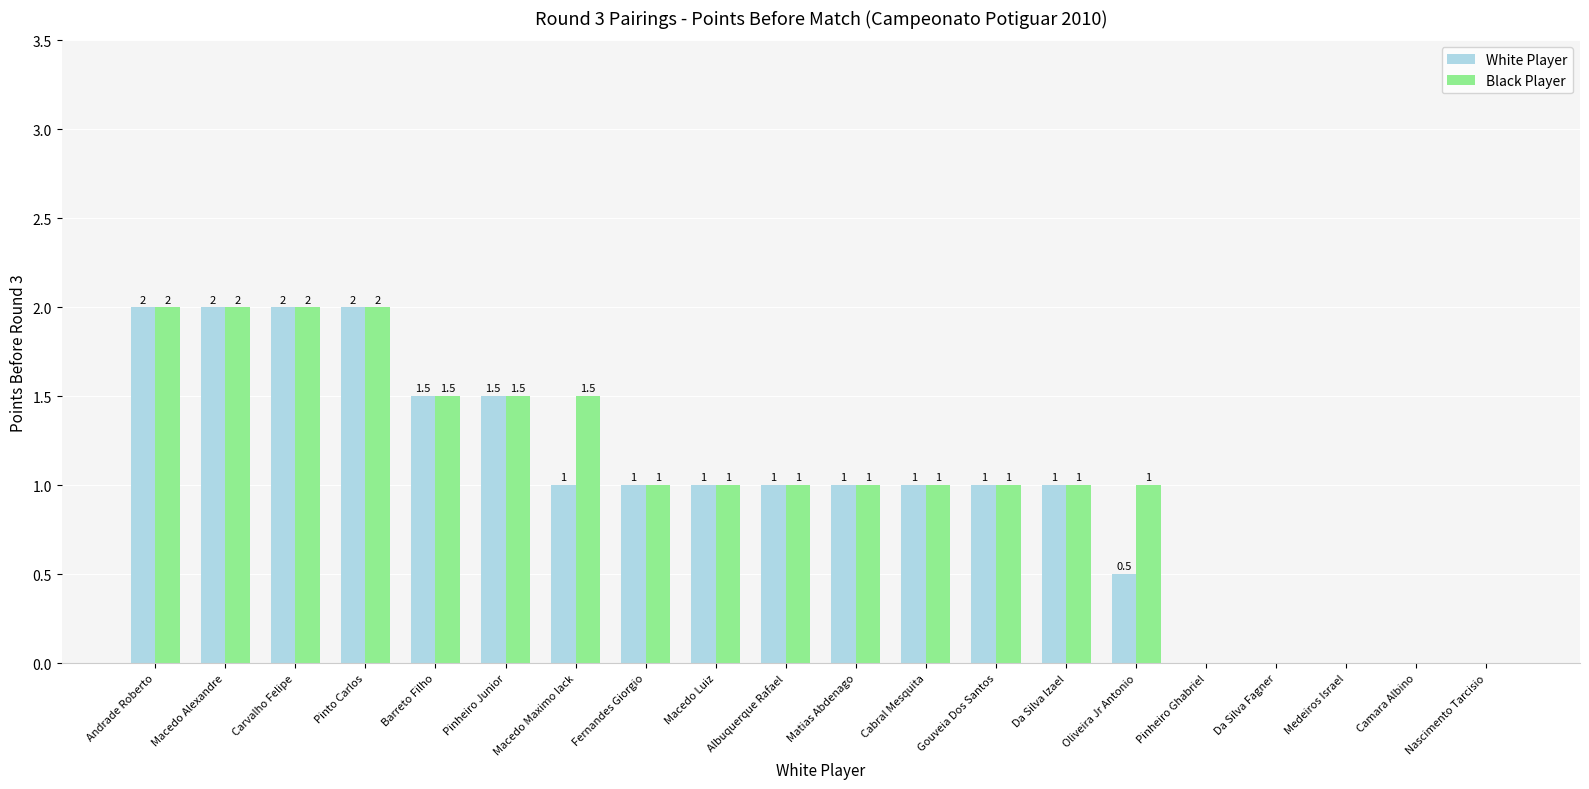

What is the maximum value for White Player?

2.0